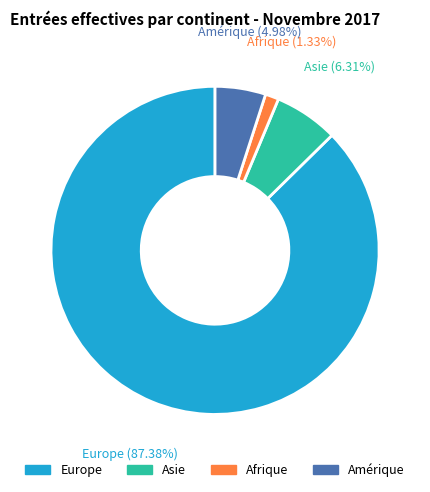

Is there a majority slice in this chart?

Yes